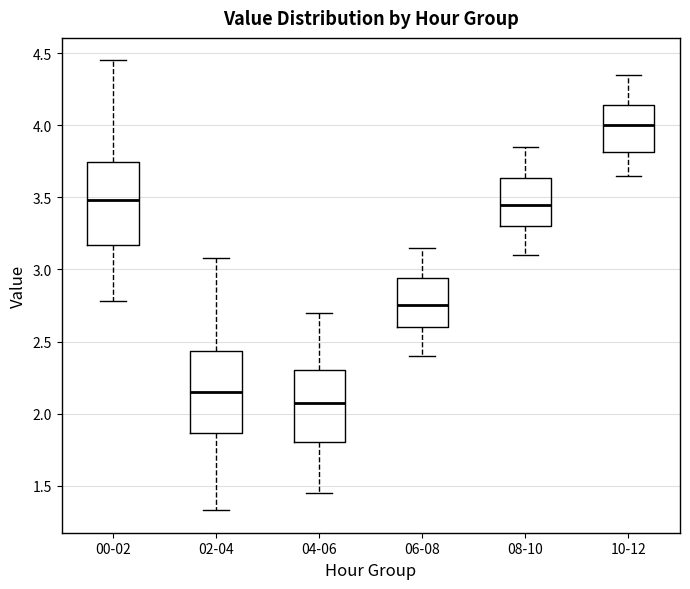

Reading left to right, read every box against the y-axis: the position of its median line, the range the box covers, and the ends of its whiskers. The values are not printed on the chart, so give them approximately, as read against the axis.

00-02: median 3.50, box 3.15 to 3.75, whiskers 2.80 to 4.45
02-04: median 2.15, box 1.85 to 2.45, whiskers 1.35 to 3.10
04-06: median 2.10, box 1.80 to 2.30, whiskers 1.45 to 2.70
06-08: median 2.75, box 2.60 to 2.95, whiskers 2.40 to 3.15
08-10: median 3.45, box 3.30 to 3.65, whiskers 3.10 to 3.85
10-12: median 4.00, box 3.80 to 4.15, whiskers 3.65 to 4.35